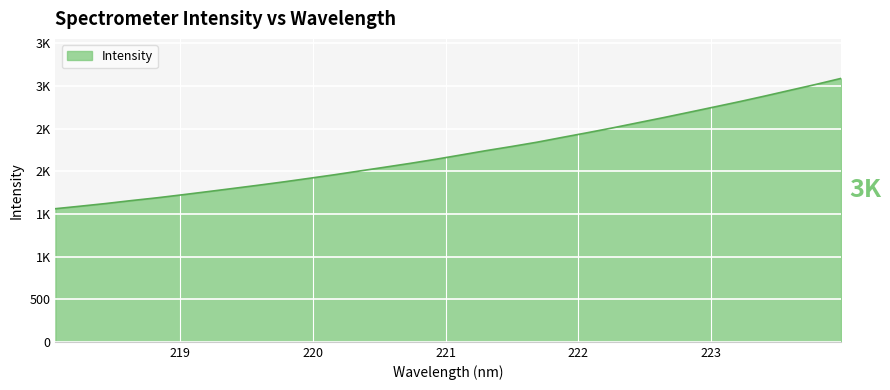

Does the chart display data point markers on the line(s)?

No